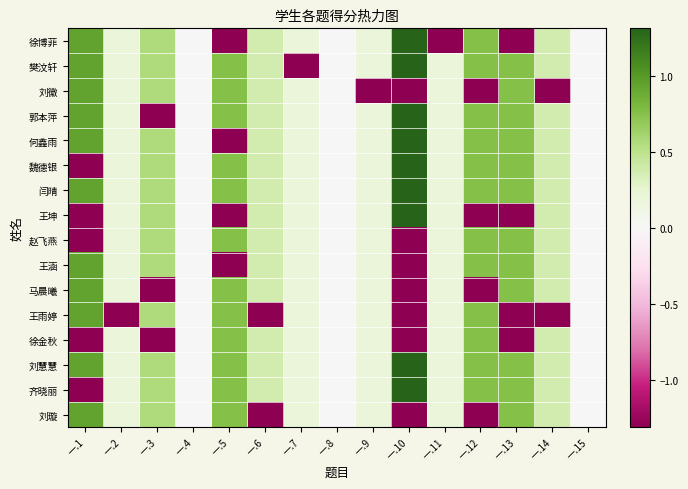

Reading left to right, transcribe all the data shown in this chart.

徐博菲: 一.1=0.9	一.2=0.2	一.3=0.6	一.4=0.0	一.5=-2.2	一.6=0.4	一.7=0.2	一.8=0.0	一.9=0.2	一.10=1.3	一.11=-2.8	一.12=0.8	一.13=-2.2	一.14=0.4	一.15=0.0
樊汶轩: 一.1=0.9	一.2=0.2	一.3=0.6	一.4=0.0	一.5=0.8	一.6=0.4	一.7=-2.8	一.8=0.0	一.9=0.2	一.10=1.3	一.11=0.2	一.12=0.8	一.13=0.8	一.14=0.4	一.15=0.0
刘徽: 一.1=0.9	一.2=0.2	一.3=0.6	一.4=0.0	一.5=0.8	一.6=0.4	一.7=0.2	一.8=0.0	一.9=-2.8	一.10=-1.7	一.11=0.2	一.12=-2.2	一.13=0.8	一.14=-2.6	一.15=0.0
郭本萍: 一.1=0.9	一.2=0.2	一.3=-2.4	一.4=0.0	一.5=0.8	一.6=0.4	一.7=0.2	一.8=0.0	一.9=0.2	一.10=1.3	一.11=0.2	一.12=0.8	一.13=0.8	一.14=0.4	一.15=0.0
何鑫雨: 一.1=0.9	一.2=0.2	一.3=0.6	一.4=0.0	一.5=-2.2	一.6=0.4	一.7=0.2	一.8=0.0	一.9=0.2	一.10=1.3	一.11=0.2	一.12=0.8	一.13=0.8	一.14=0.4	一.15=0.0
魏德银: 一.1=-2.1	一.2=0.2	一.3=0.6	一.4=0.0	一.5=0.8	一.6=0.4	一.7=0.2	一.8=0.0	一.9=0.2	一.10=1.3	一.11=0.2	一.12=0.8	一.13=0.8	一.14=0.4	一.15=0.0
闫晴: 一.1=0.9	一.2=0.2	一.3=0.6	一.4=0.0	一.5=0.8	一.6=0.4	一.7=0.2	一.8=0.0	一.9=0.2	一.10=1.3	一.11=0.2	一.12=0.8	一.13=0.8	一.14=0.4	一.15=0.0
王坤: 一.1=-2.1	一.2=0.2	一.3=0.6	一.4=0.0	一.5=-2.2	一.6=0.4	一.7=0.2	一.8=0.0	一.9=0.2	一.10=1.3	一.11=0.2	一.12=-2.2	一.13=-2.2	一.14=0.4	一.15=0.0
赵飞燕: 一.1=-2.1	一.2=0.2	一.3=0.6	一.4=0.0	一.5=0.8	一.6=0.4	一.7=0.2	一.8=0.0	一.9=0.2	一.10=-1.7	一.11=0.2	一.12=0.8	一.13=0.8	一.14=0.4	一.15=0.0
王涵: 一.1=0.9	一.2=0.2	一.3=0.6	一.4=0.0	一.5=-2.2	一.6=0.4	一.7=0.2	一.8=0.0	一.9=0.2	一.10=-1.7	一.11=0.2	一.12=0.8	一.13=0.8	一.14=0.4	一.15=0.0
马晨曦: 一.1=0.9	一.2=0.2	一.3=-2.4	一.4=0.0	一.5=0.8	一.6=0.4	一.7=0.2	一.8=0.0	一.9=0.2	一.10=-1.7	一.11=0.2	一.12=-2.2	一.13=0.8	一.14=0.4	一.15=0.0
王雨婷: 一.1=0.9	一.2=-2.8	一.3=0.6	一.4=0.0	一.5=0.8	一.6=-2.6	一.7=0.2	一.8=0.0	一.9=0.2	一.10=-1.7	一.11=0.2	一.12=0.8	一.13=-2.2	一.14=-2.6	一.15=0.0
徐金秋: 一.1=-2.1	一.2=0.2	一.3=-2.4	一.4=0.0	一.5=0.8	一.6=0.4	一.7=0.2	一.8=0.0	一.9=0.2	一.10=-1.7	一.11=0.2	一.12=0.8	一.13=-2.2	一.14=0.4	一.15=0.0
刘慧慧: 一.1=0.9	一.2=0.2	一.3=0.6	一.4=0.0	一.5=0.8	一.6=0.4	一.7=0.2	一.8=0.0	一.9=0.2	一.10=1.3	一.11=0.2	一.12=0.8	一.13=0.8	一.14=0.4	一.15=0.0
齐晓丽: 一.1=-2.1	一.2=0.2	一.3=0.6	一.4=0.0	一.5=0.8	一.6=0.4	一.7=0.2	一.8=0.0	一.9=0.2	一.10=1.3	一.11=0.2	一.12=0.8	一.13=0.8	一.14=0.4	一.15=0.0
刘璇: 一.1=0.9	一.2=0.2	一.3=0.6	一.4=0.0	一.5=0.8	一.6=-2.6	一.7=0.2	一.8=0.0	一.9=0.2	一.10=-1.7	一.11=0.2	一.12=-2.2	一.13=0.8	一.14=0.4	一.15=0.0